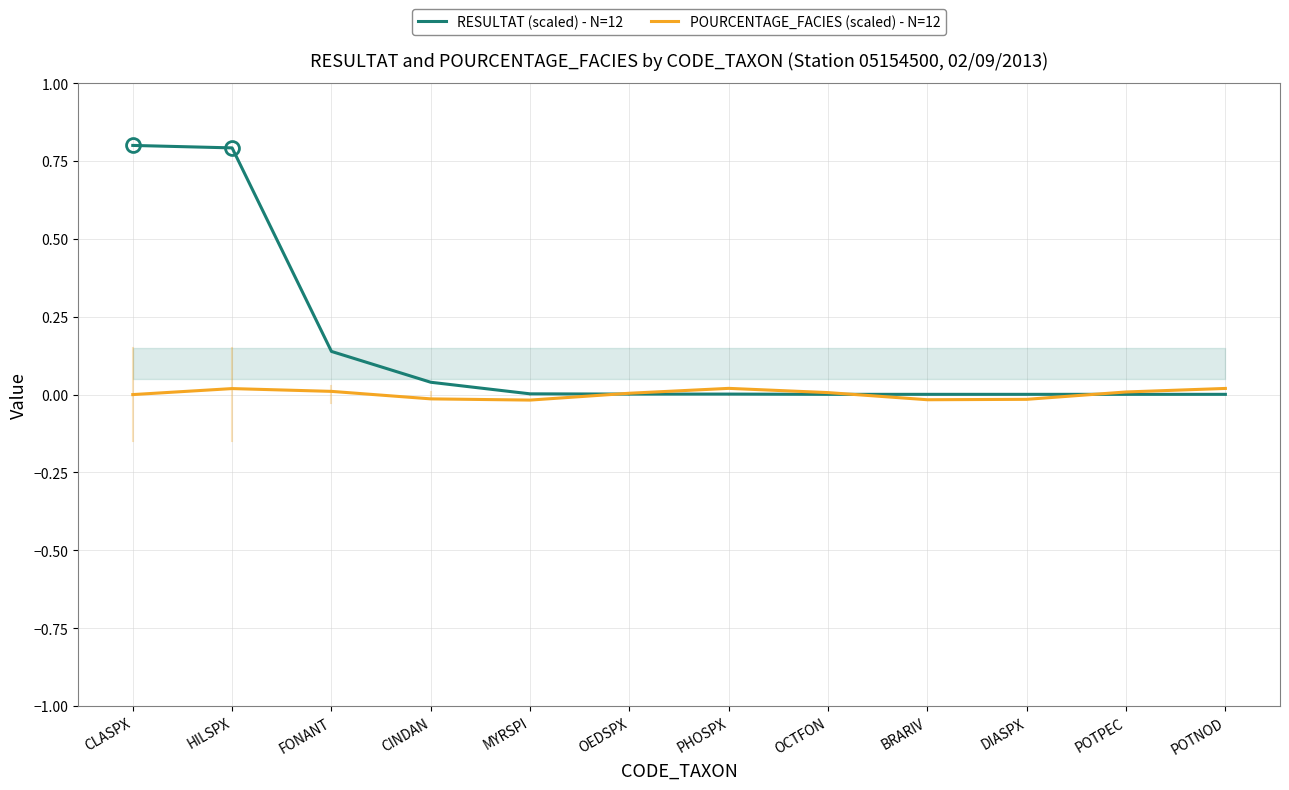

What is the label of the 7th point from the right?

OEDSPX